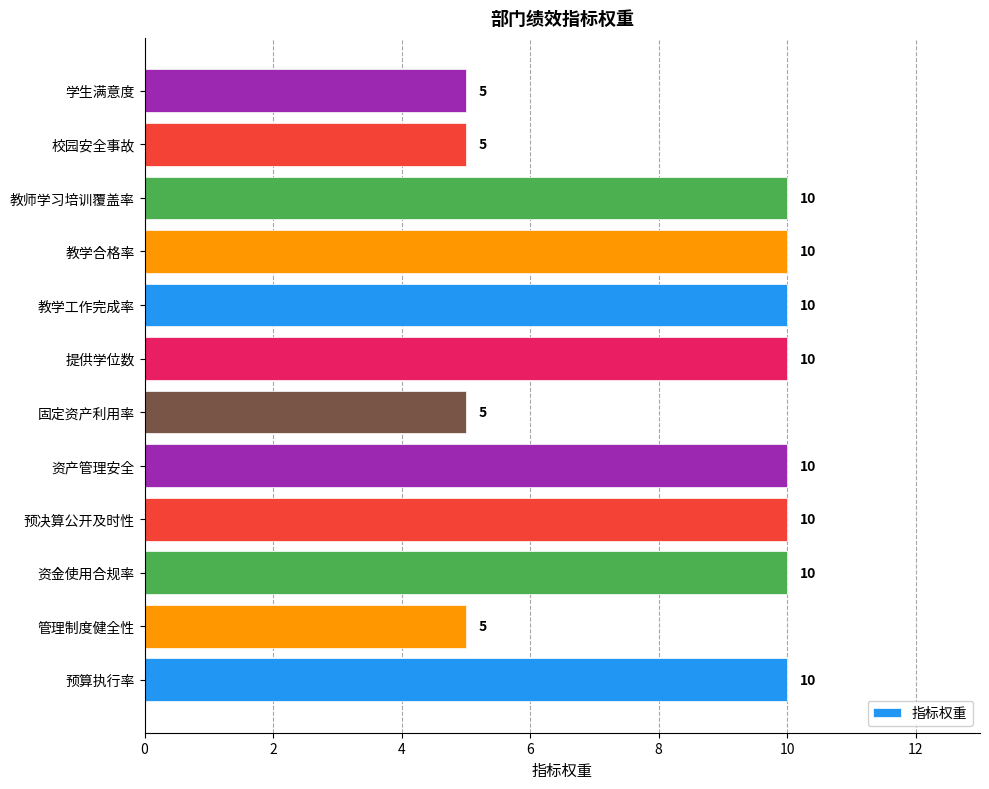

Is it true that the value at 资产管理安全 is 10?

True